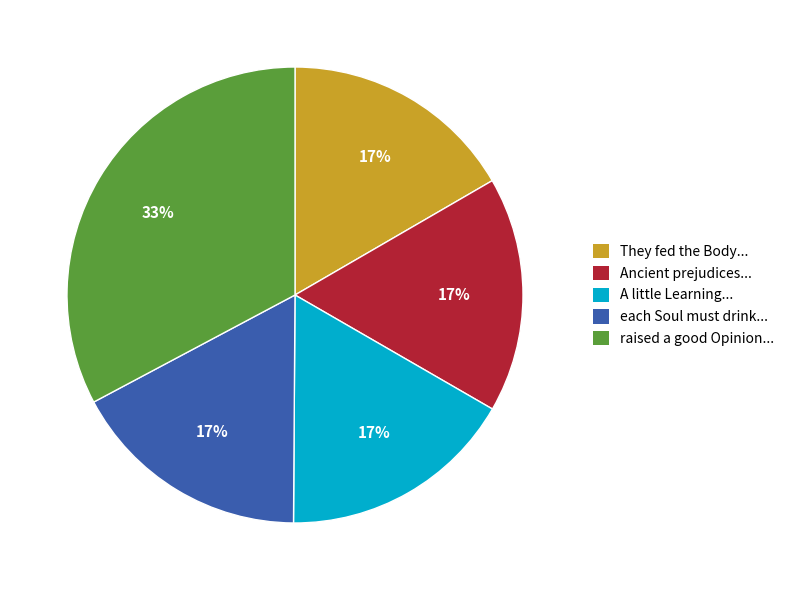

How many segments does this pie chart have?

5